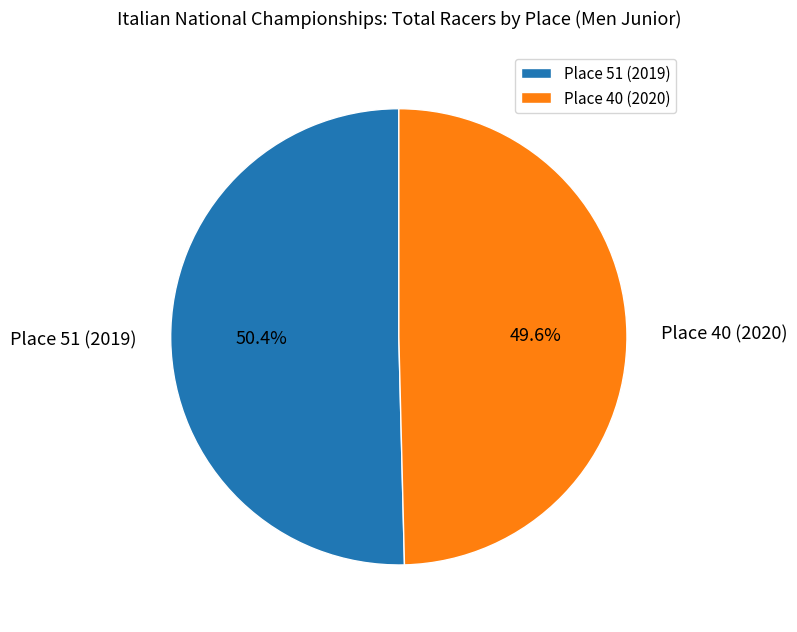

Count the number of slices in the pie.

2